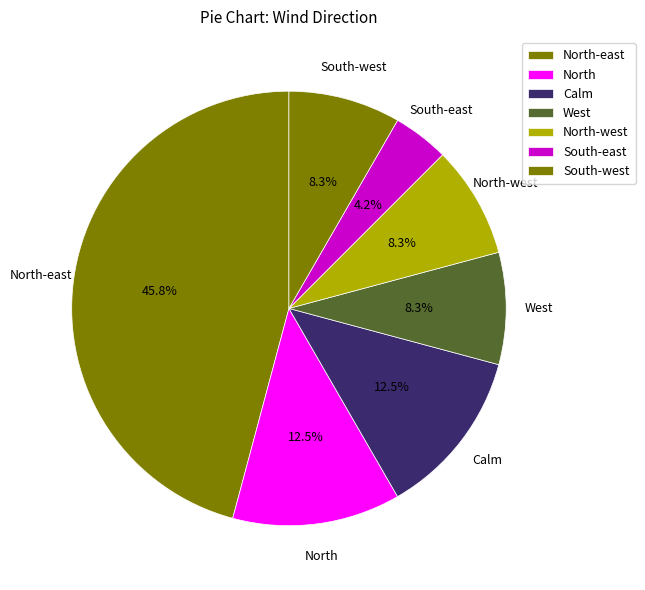

Which category has the smallest portion of the pie?

South-east